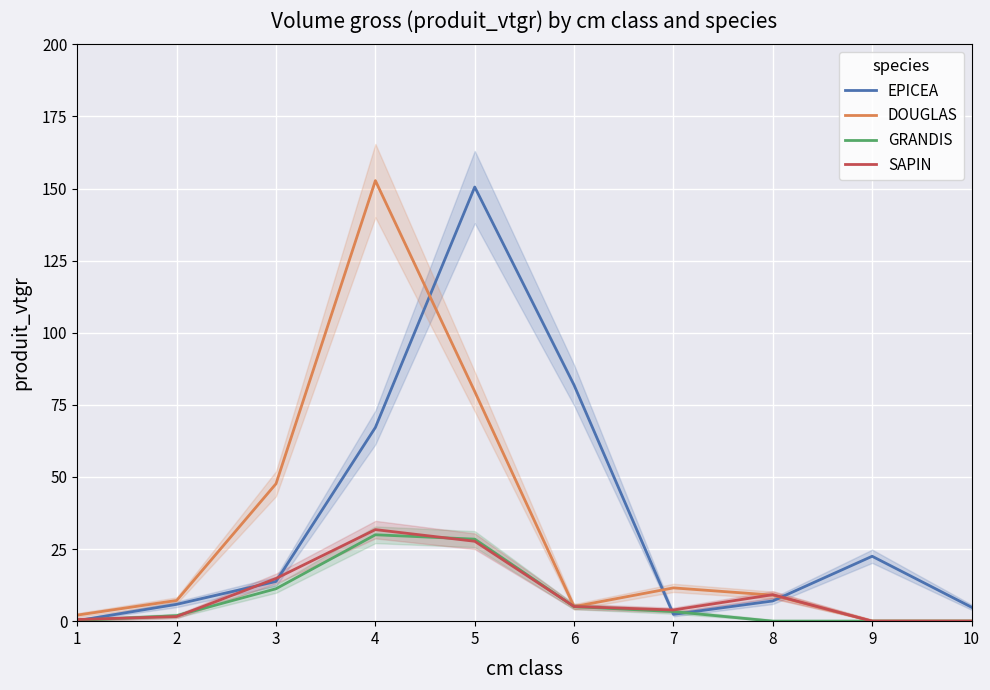

Where does the GRANDIS series first go above 3?

3